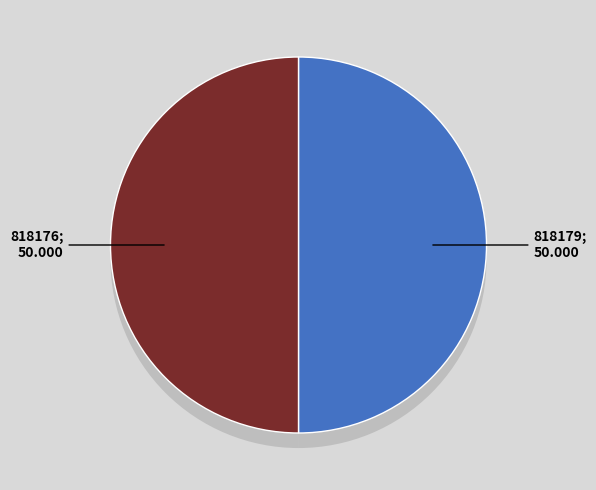

Which has a higher value, 818179 or 818176?

818179